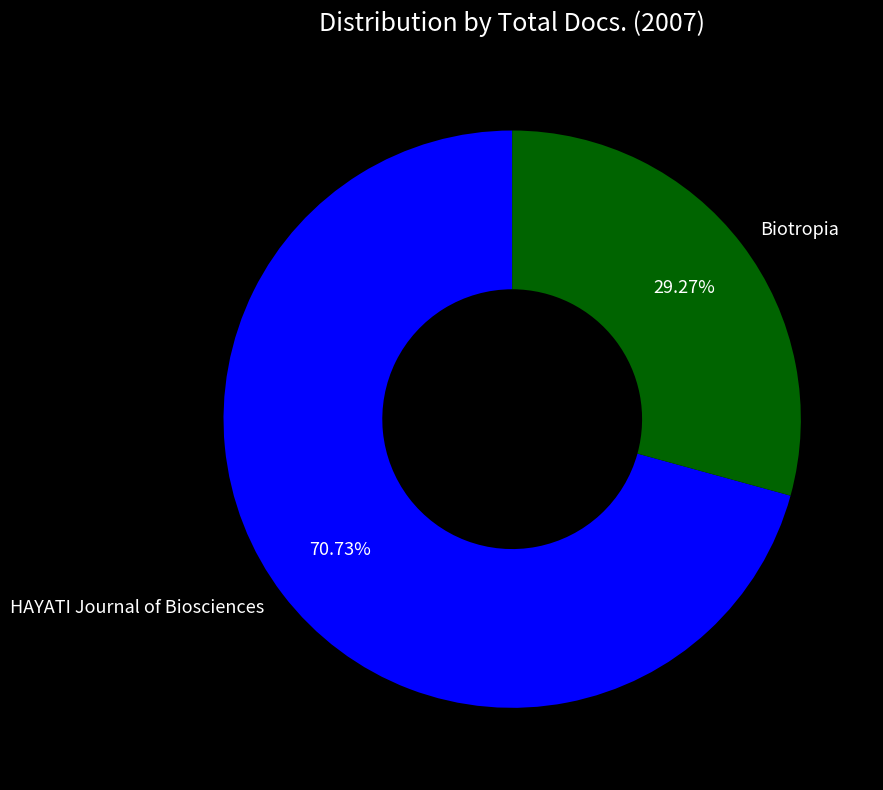

To the nearest percent, what is the difference between the Biotropia and HAYATI Journal of Biosciences slice percentages?

41%